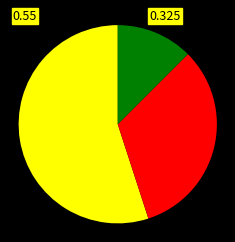

Is there a majority slice in this chart?

Yes